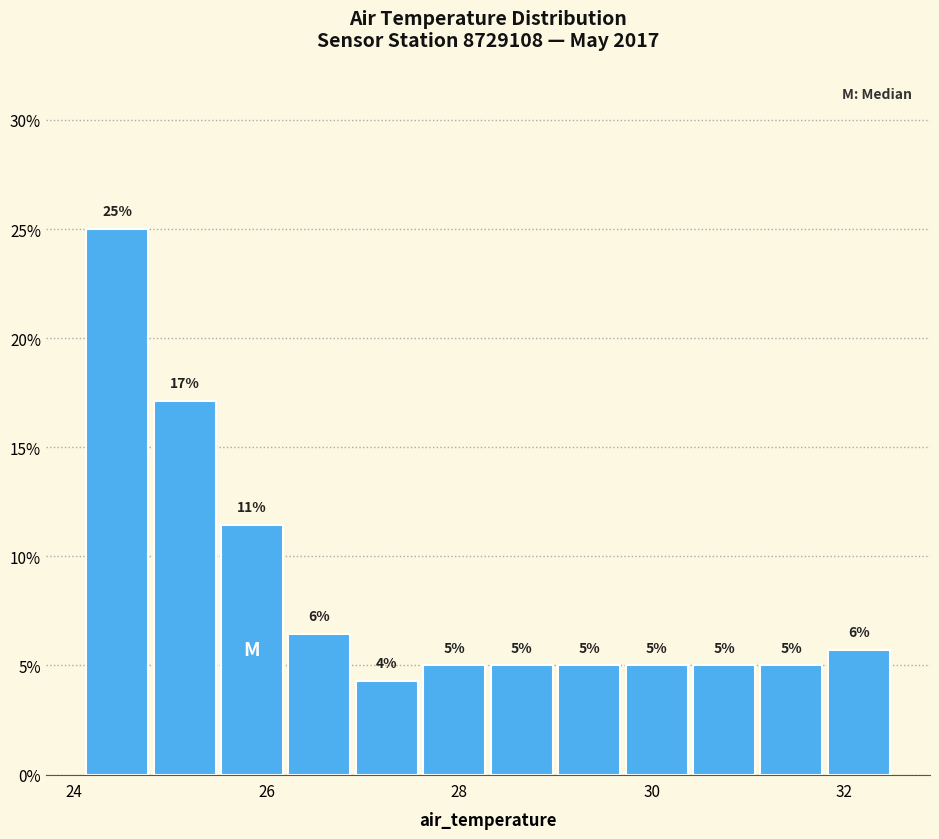

Read against the x-axis, roughly where is the centre of the tallest bar?

24.4